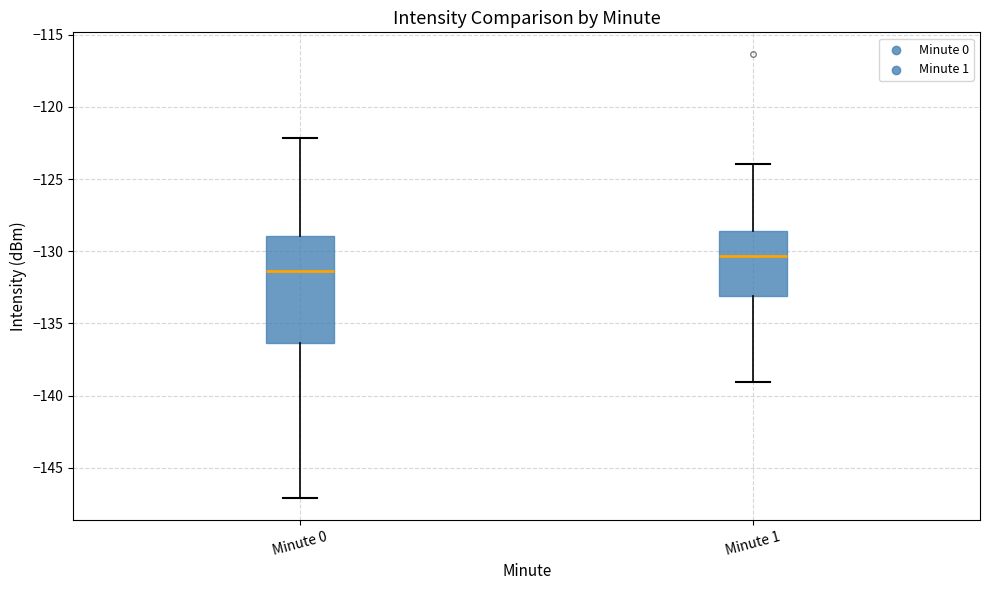

Reading left to right, read every box against the y-axis: the position of its median line, the range the box covers, and the ends of its whiskers. The values are not printed on the chart, so give them approximately, as read against the axis.

Minute 0: median -131.5, box -136.5 to -129.0, whiskers -147.0 to -122.0
Minute 1: median -130.5, box -133.0 to -128.5, whiskers -139.0 to -124.0